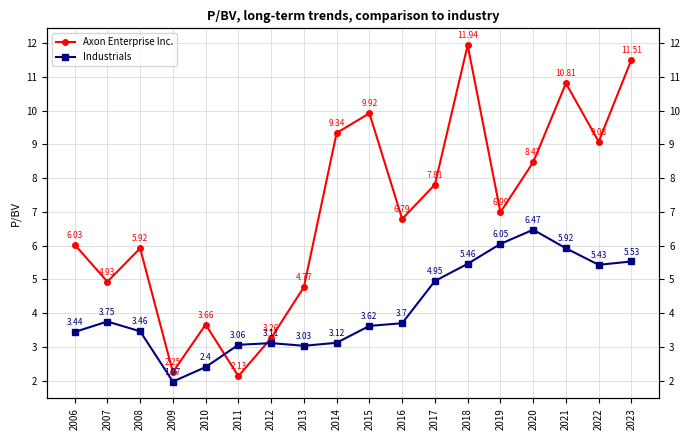

How many data points in Industrials are above 3?

16